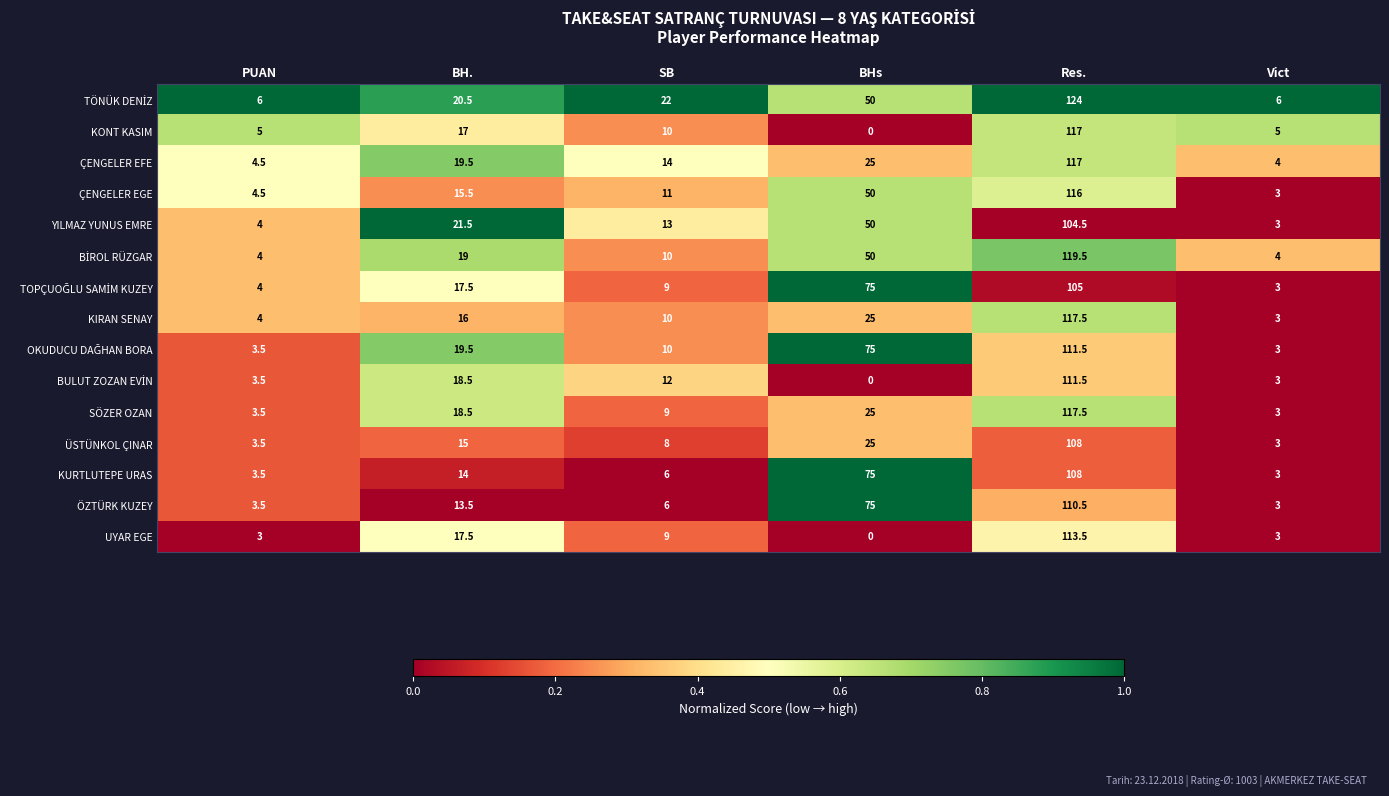

List the labels in order of KURTLUTEPE URAS value, smallest first.

Vict, PUAN, SB, BH., BHs, Res.